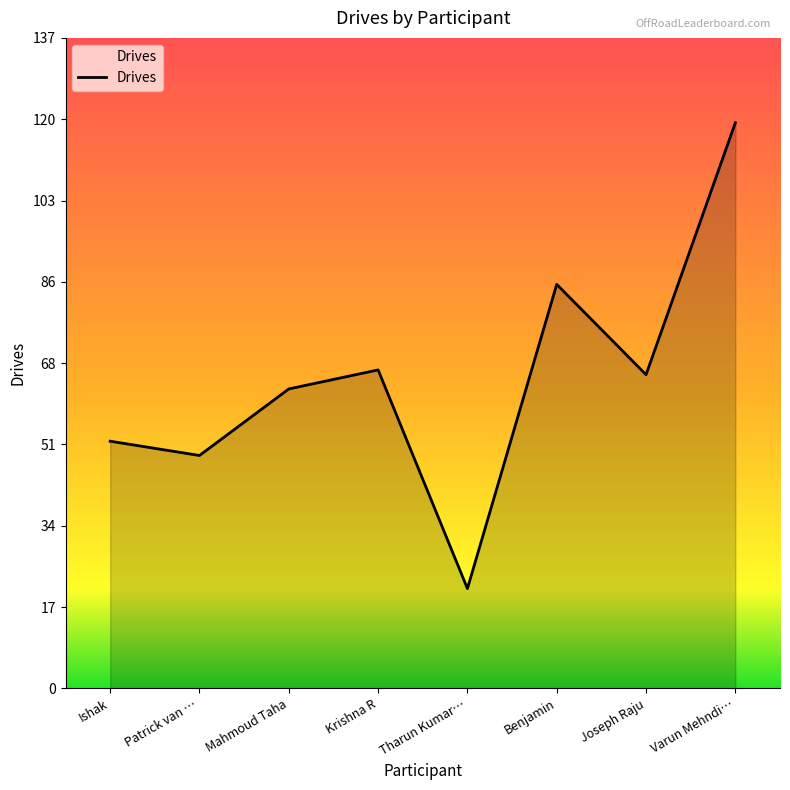

What is the sum of the values at Krishna R and Tharun Kumar…?

88